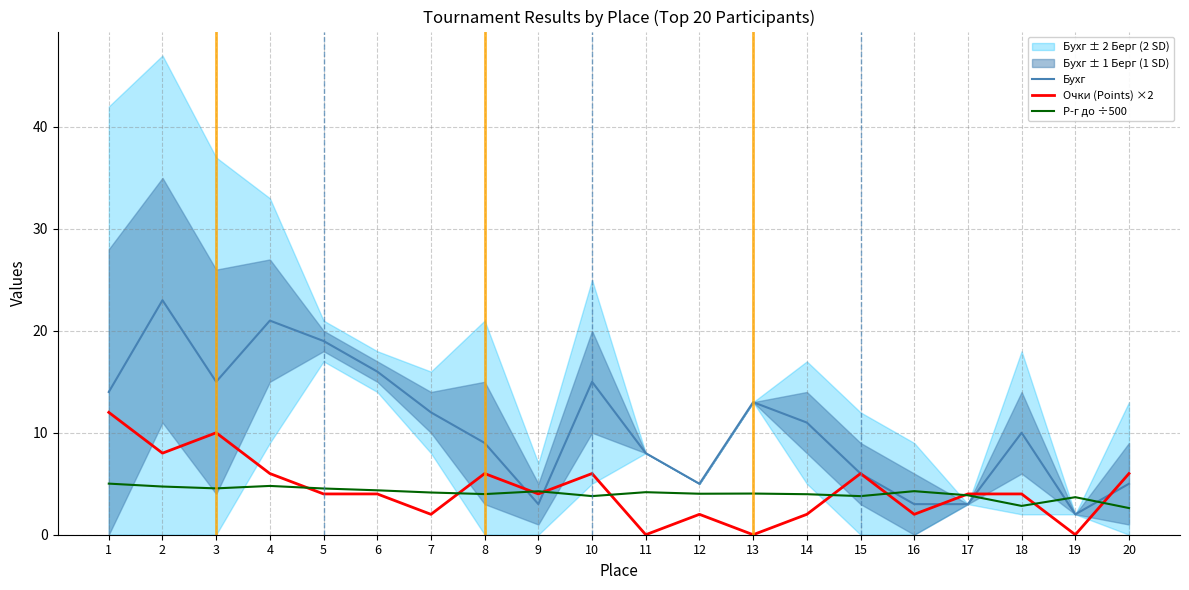

Is it true that Очки (Points) ×2 equals 6.0 at 8?

True